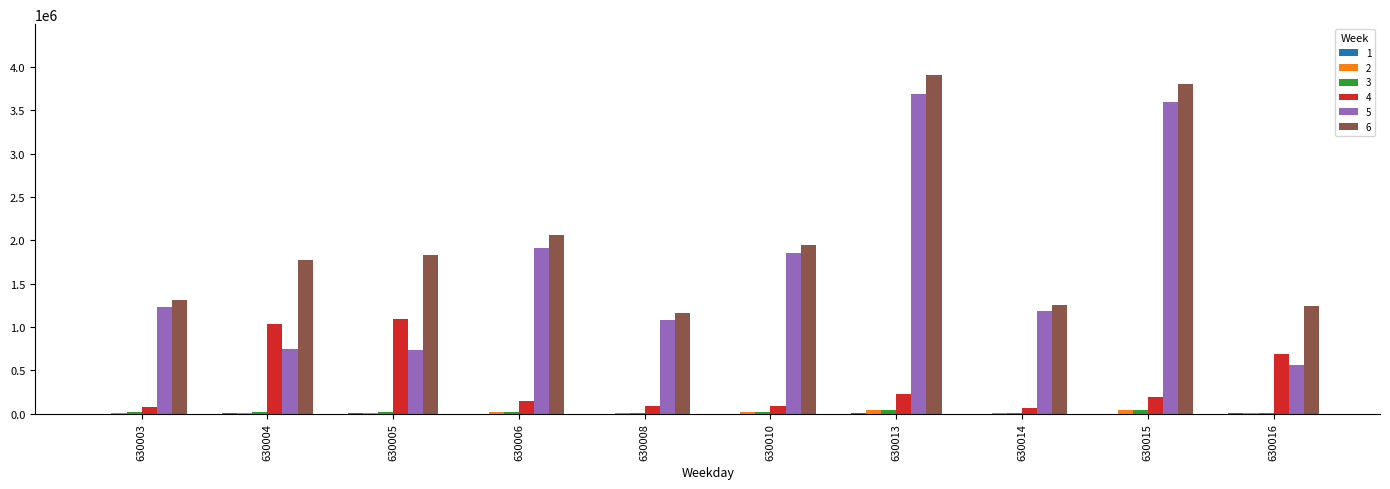

List the labels in order of 3 value, largest first.

630013, 630015, 630006, 630010, 630005, 630004, 630003, 630014, 630016, 630008